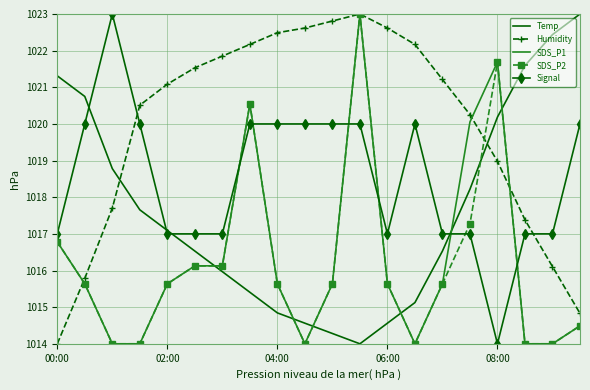

What is the difference between the second highest and second lowest values in the Temp series?

8.2